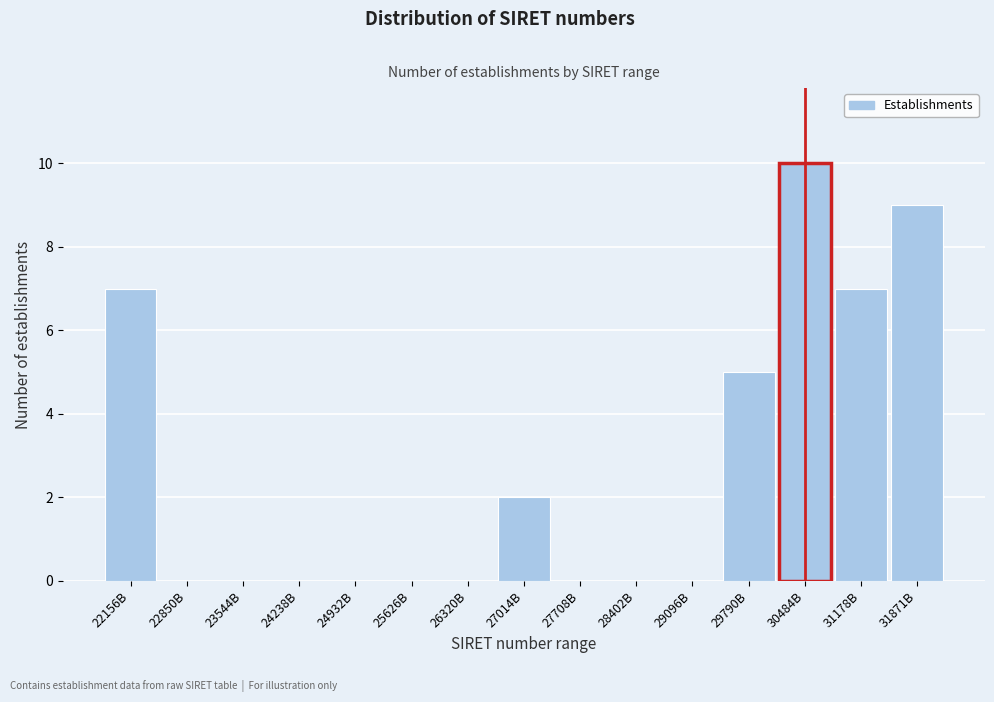

Reading left to right, list all the values displayed in this chart.

22156B=7	22850B=0	23544B=0	24238B=0	24932B=0	25626B=0	26320B=0	27014B=2	27708B=0	28402B=0	29096B=0	29790B=5	30484B=10	31178B=7	31871B=9